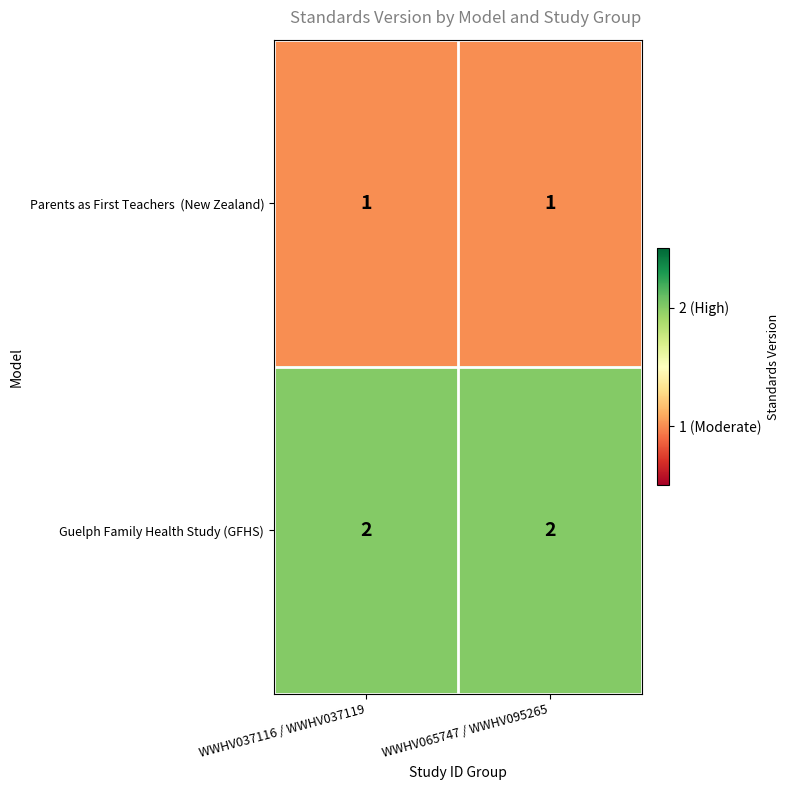

What is the sum of all Guelph Family Health Study (GFHS) values?

4